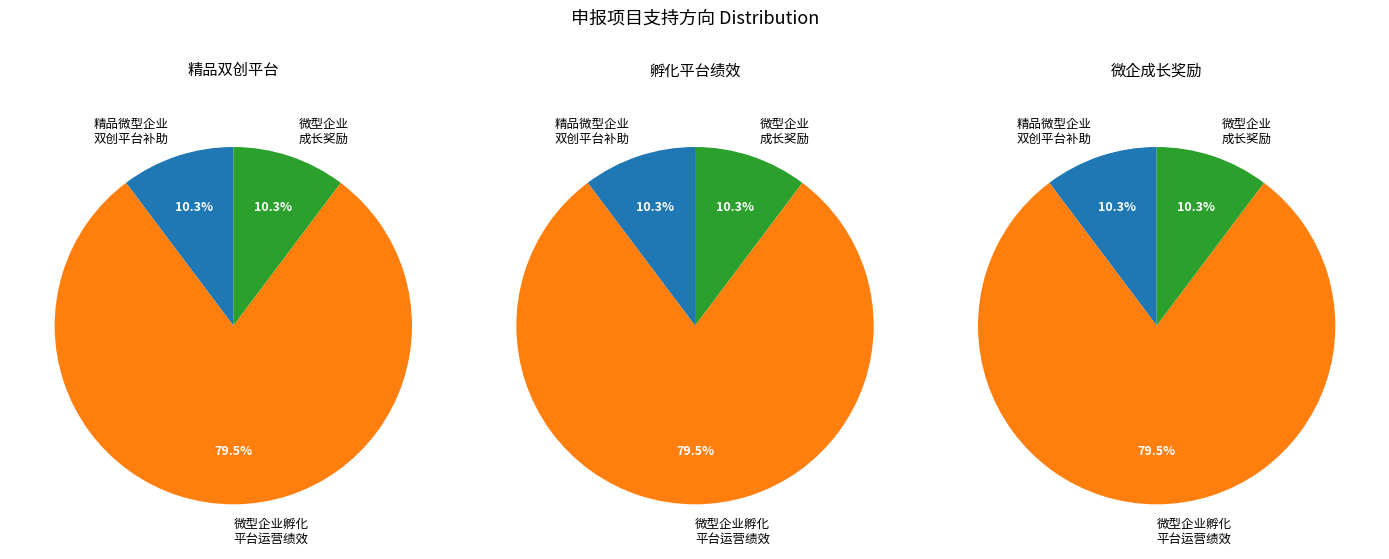

True or false: 重庆市微型企业成长奖励支持方向 accounts for 10% of the total.

True